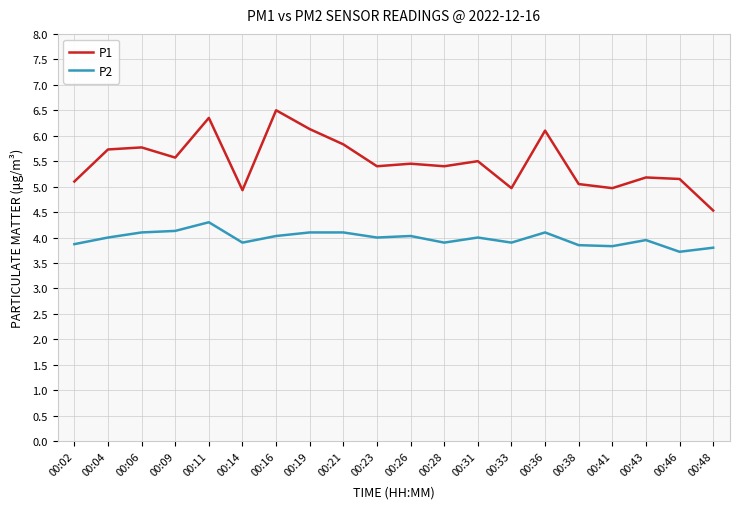

Is it true that P2 equals 4.1 at 00:19?

True